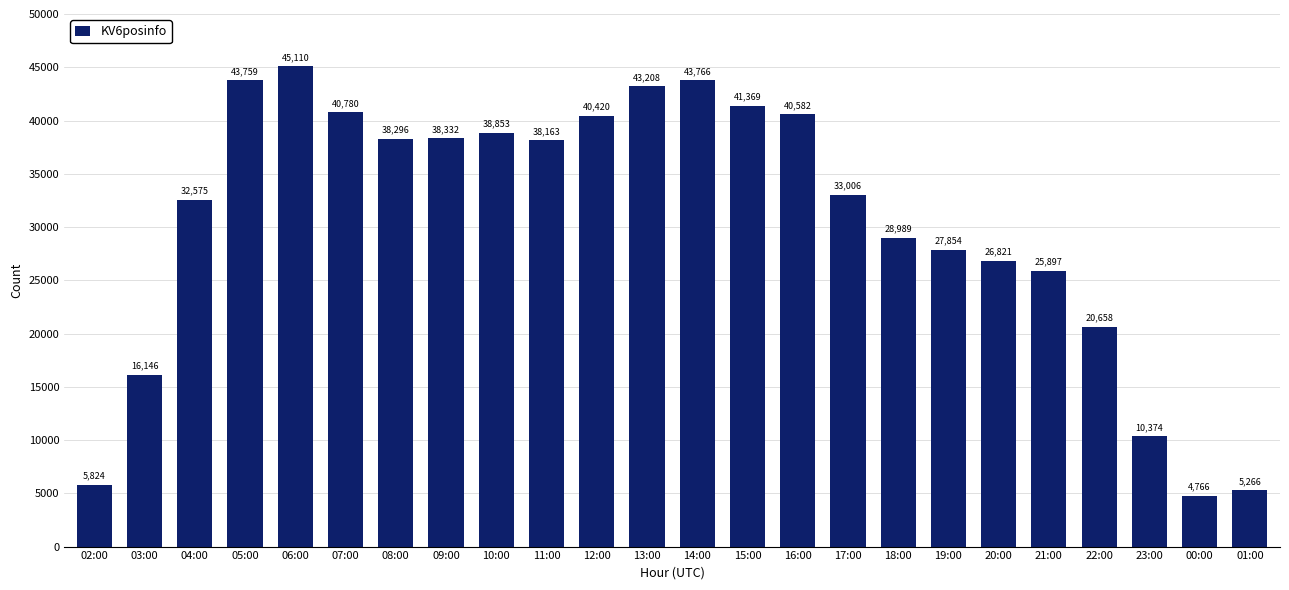

What is the value of the 7th bar from the left?

38296